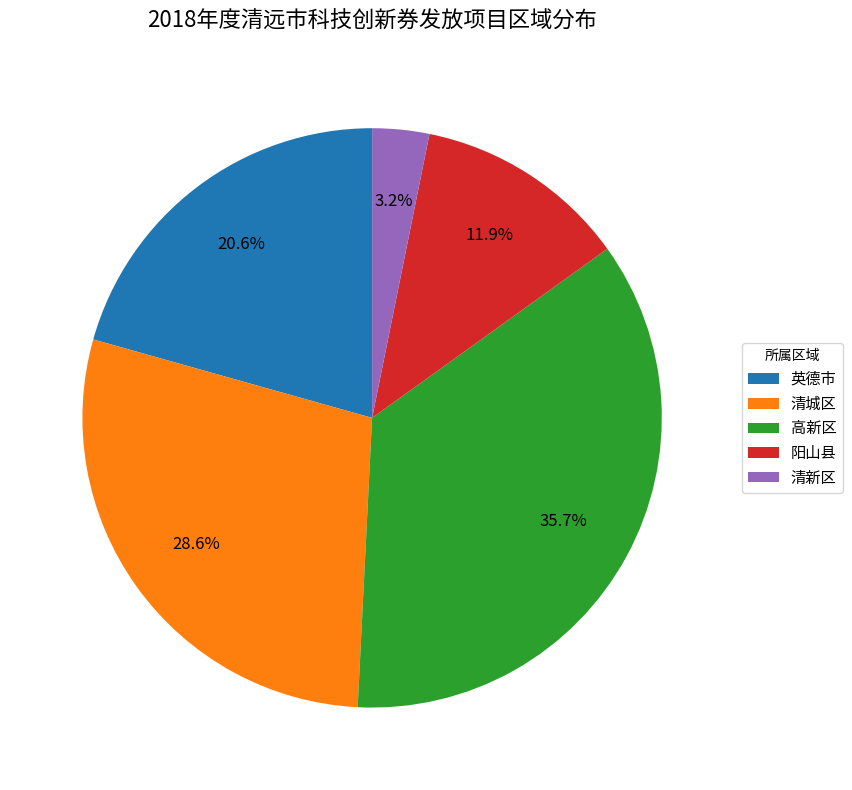

Rank the categories by value from highest to lowest.

高新区, 清城区, 英德市, 阳山县, 清新区